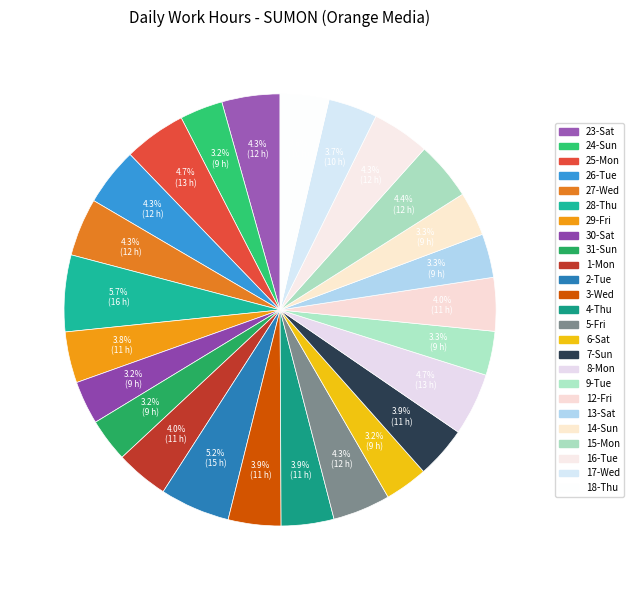

True or false: 25-Mon accounts for 5% of the total.

True